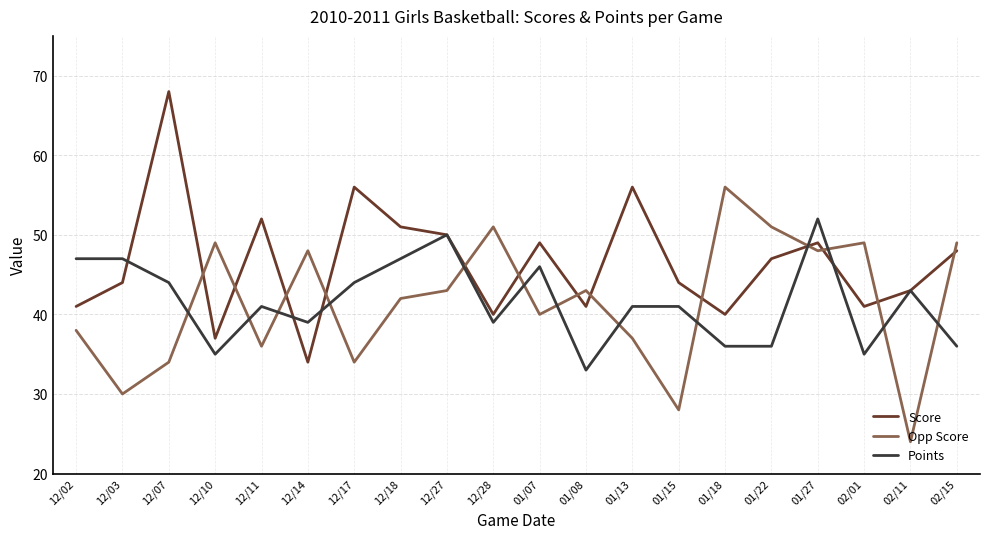

What is the difference between the second highest and minimum values in the Opp Score series?

27